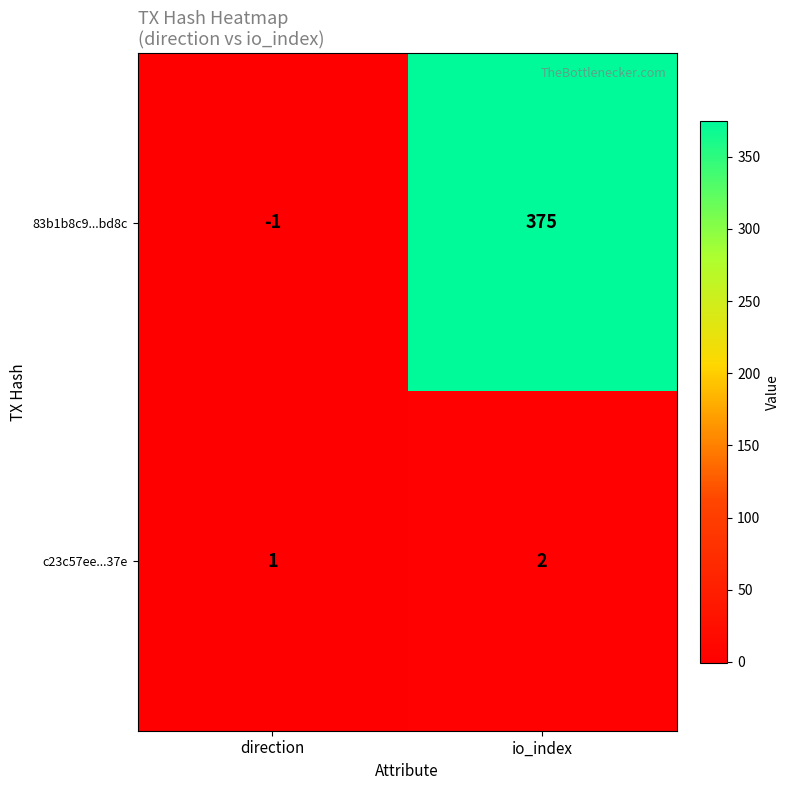

Reading left to right, transcribe all the data shown in this chart.

83b1b8c9...bd8c: direction=-1	io_index=375
c23c57ee...37e: direction=1	io_index=2